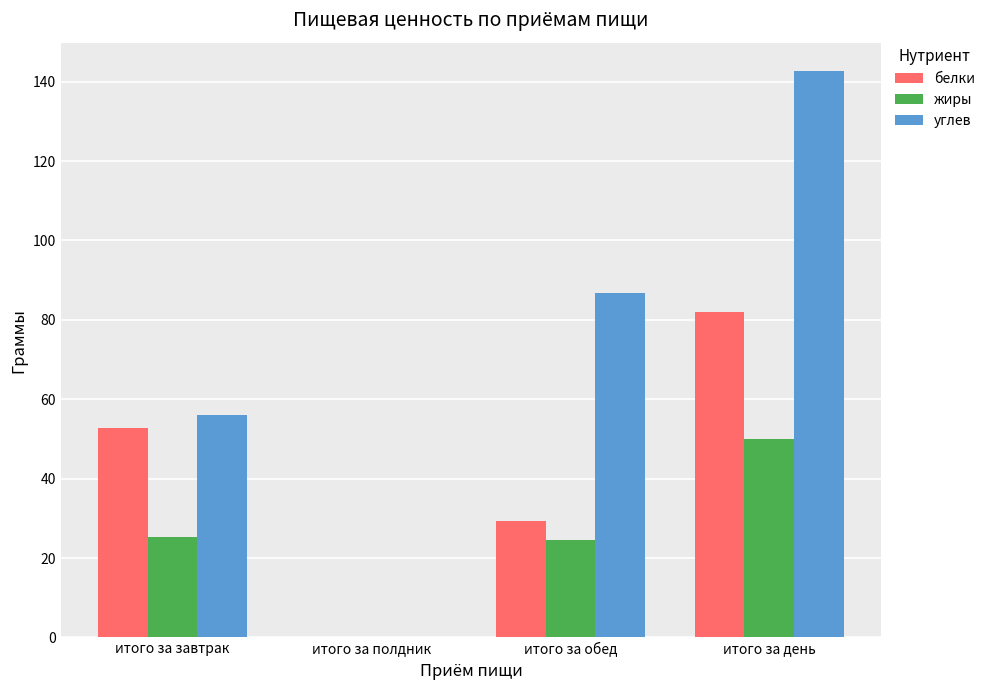

Is it true that углев equals 0.0 at итого за полдник?

True